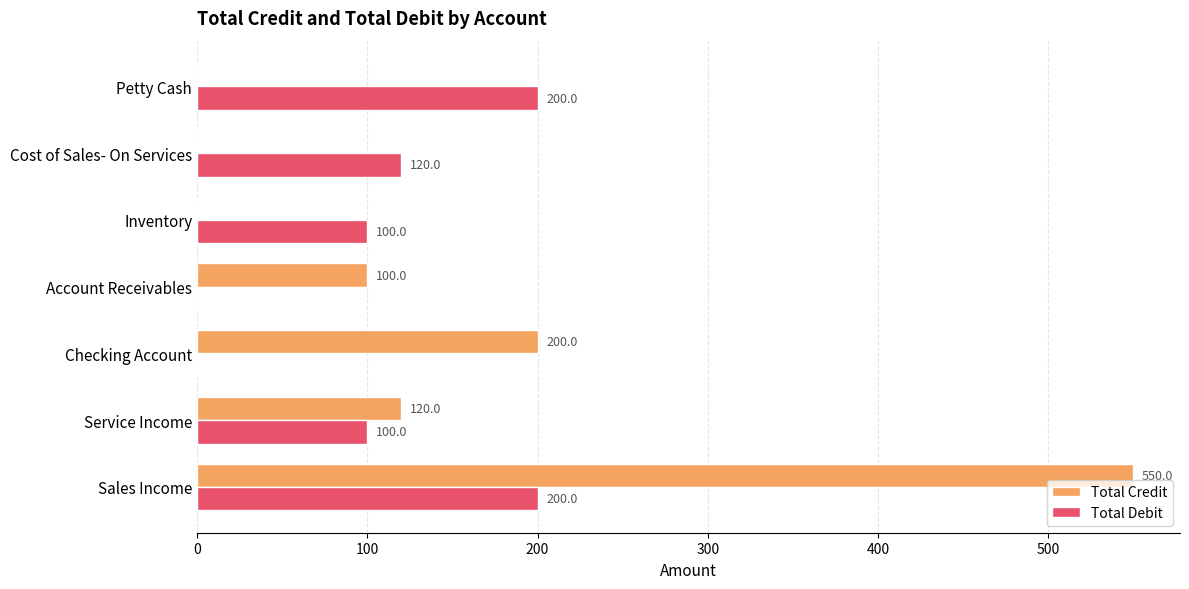

What is the maximum value shown in the chart?

550